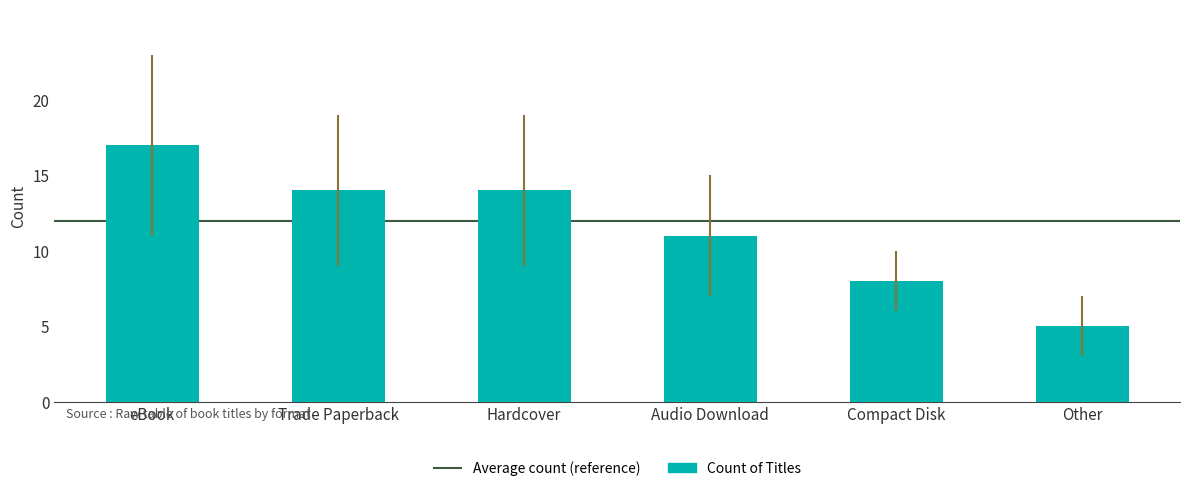

What is the change in value from Trade Paperback to Compact Disk?

-6